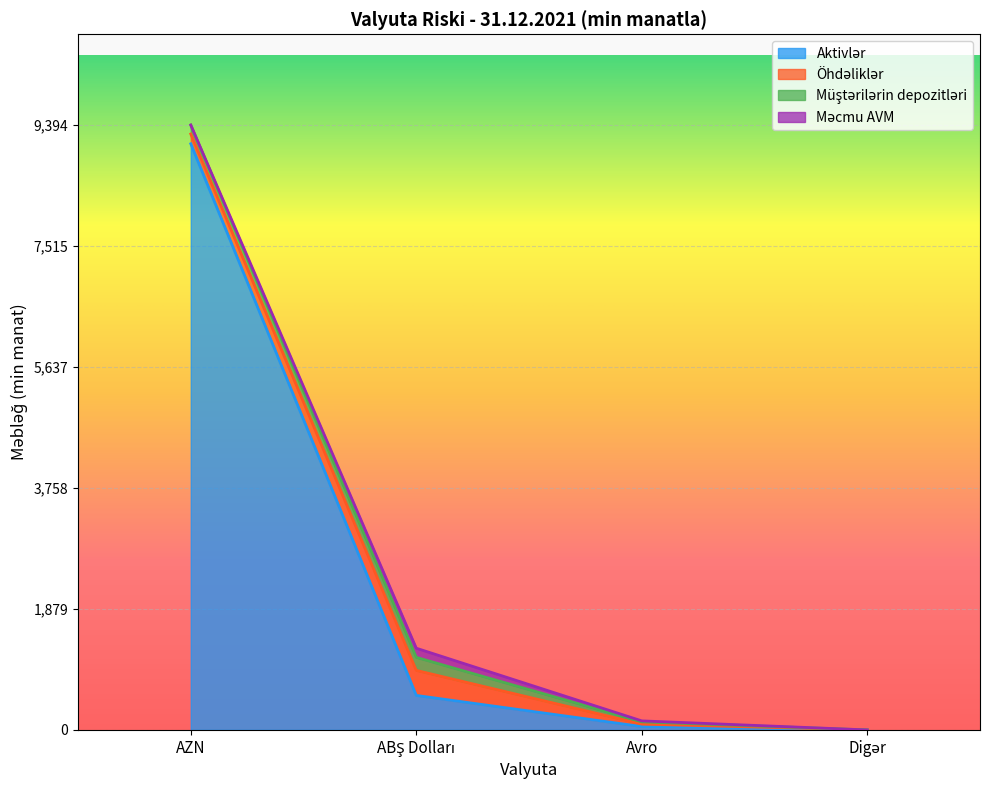

Reading left to right, list all the values displayed in this chart.

Aktivlər: AZN=9102.8	ABŞ Dolları=535.8	Avro=52.7	Digər=0.0
Öhdəliklər: AZN=151.7	ABŞ Dolları=388.8	Avro=37.6	Digər=0.0
Müştərilərin depozitləri: AZN=139.7	ABŞ Dolları=202.4	Avro=35.4	Digər=0.0
Məcmu AVM: AZN=0.0	ABŞ Dolları=142.3	Avro=14.8	Digər=0.0